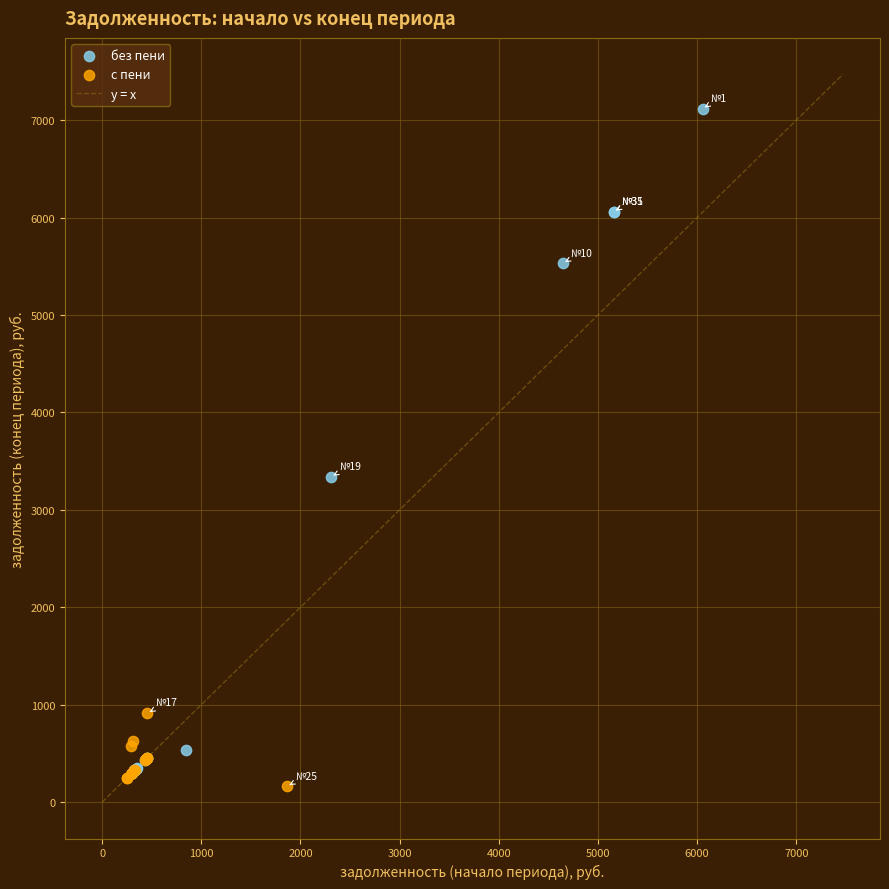

Which series reaches the maximum Y coordinate?

без пени